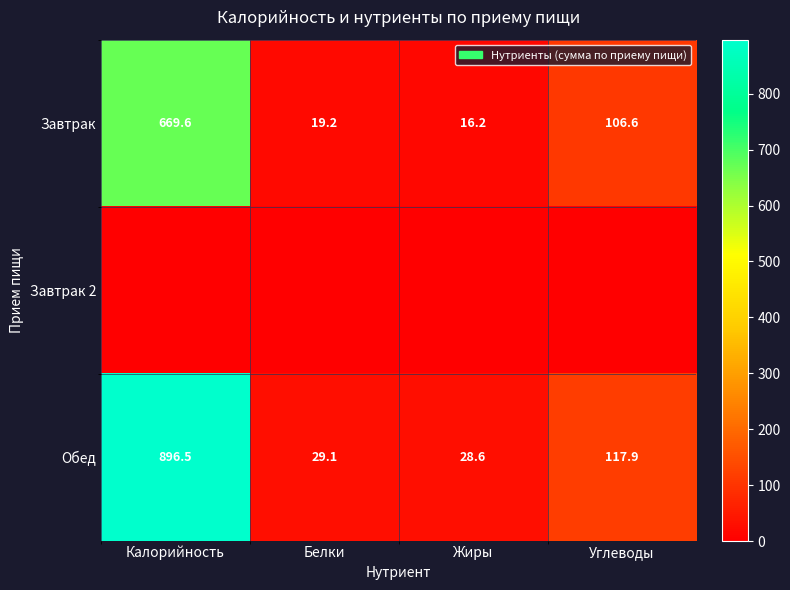

How many values in the Обед series exceed 117?

2